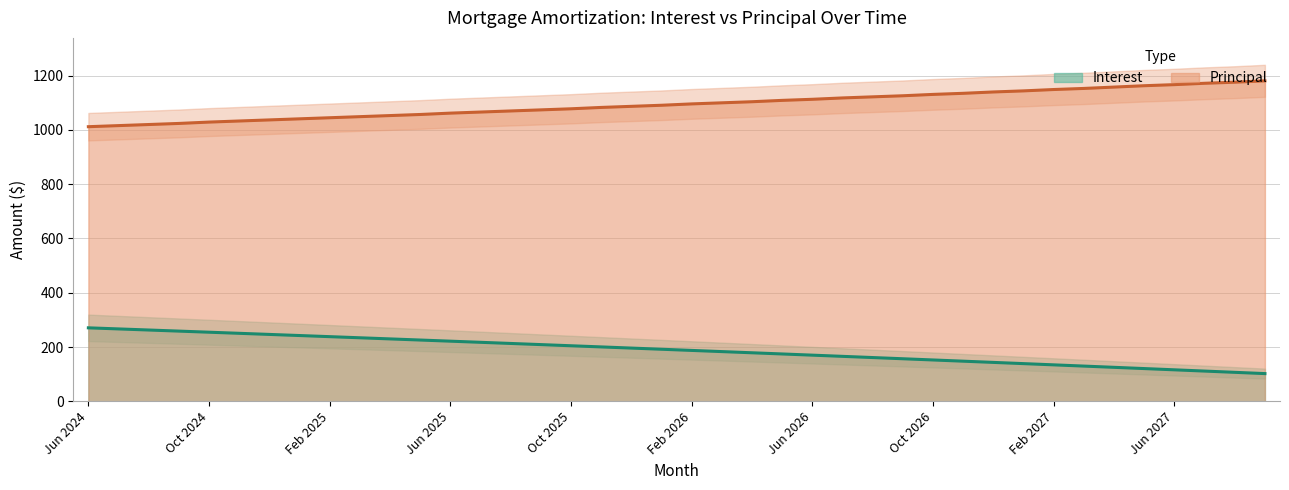

Which category has the lowest value across all series?

Sep 2027